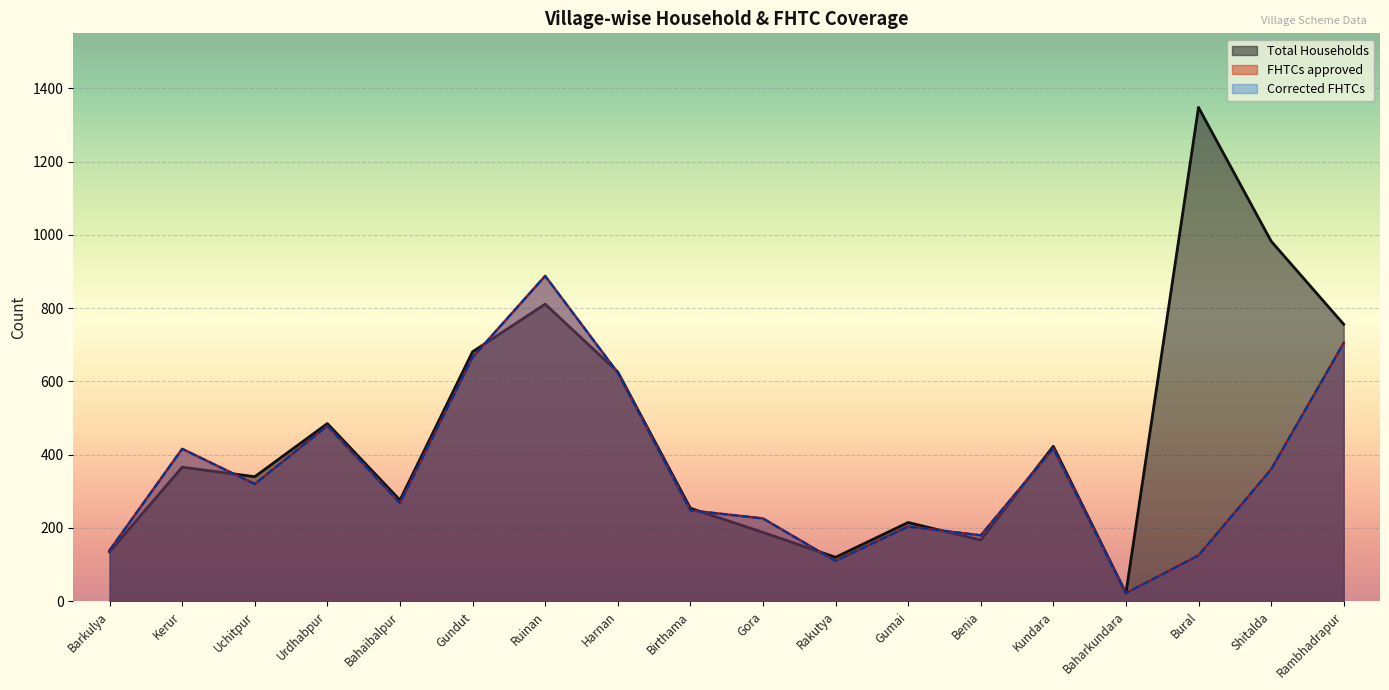

How many lines are shown in the chart?

3